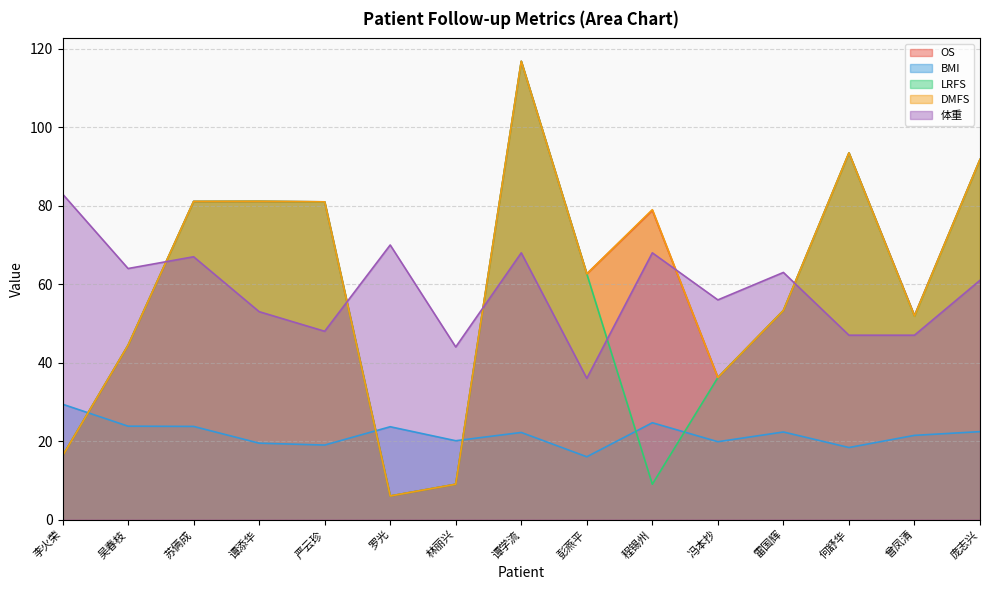

True or false: OS has more than 2 points higher than both neighbors.

True